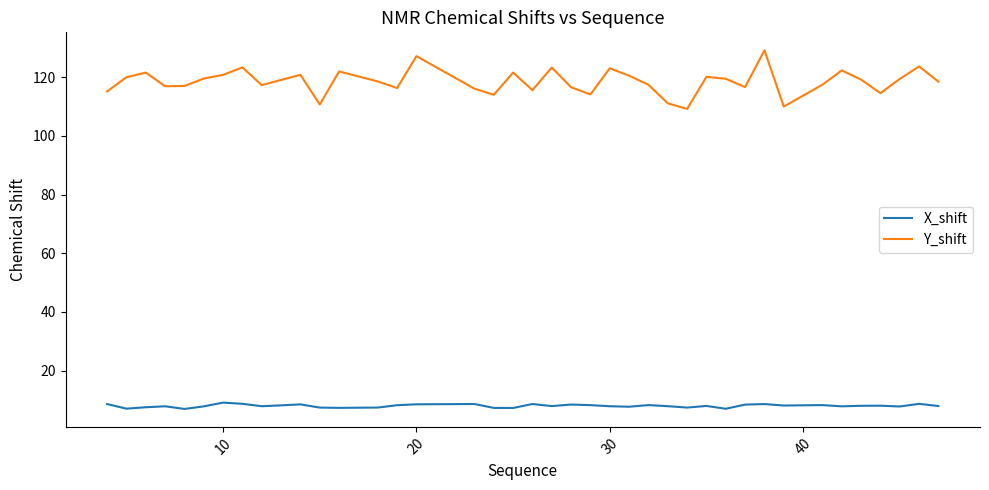

Which series has the widest spread of values?

Y_shift